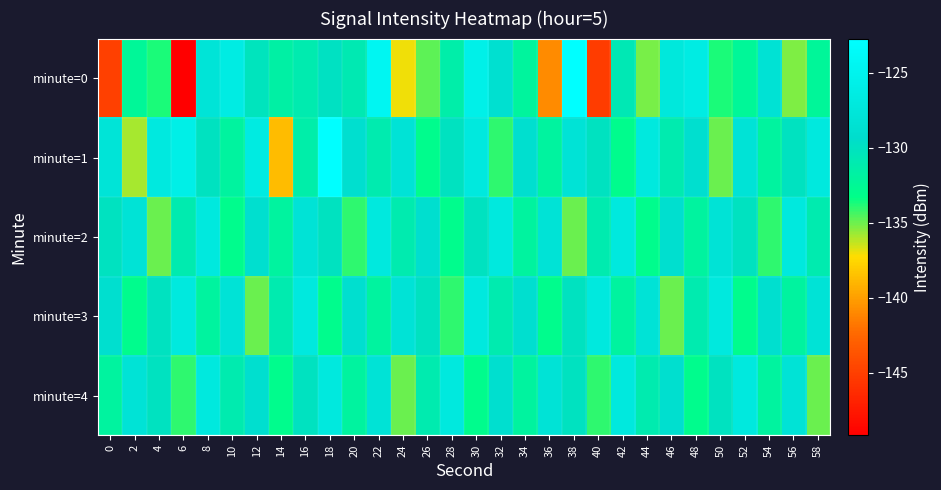

Rank the series at 10 from lowest to highest value.

minute=2, minute=1, minute=4, minute=3, minute=0